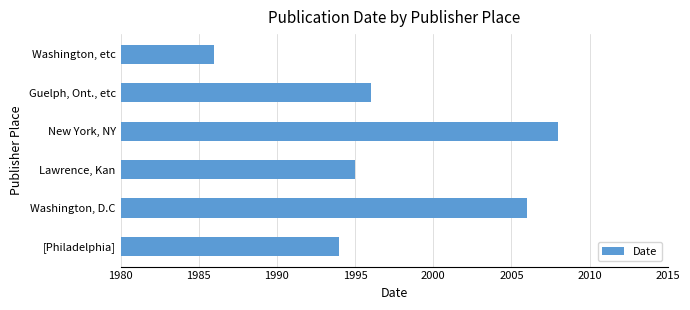

Are the bars grouped side by side (vs. stacked)?

No